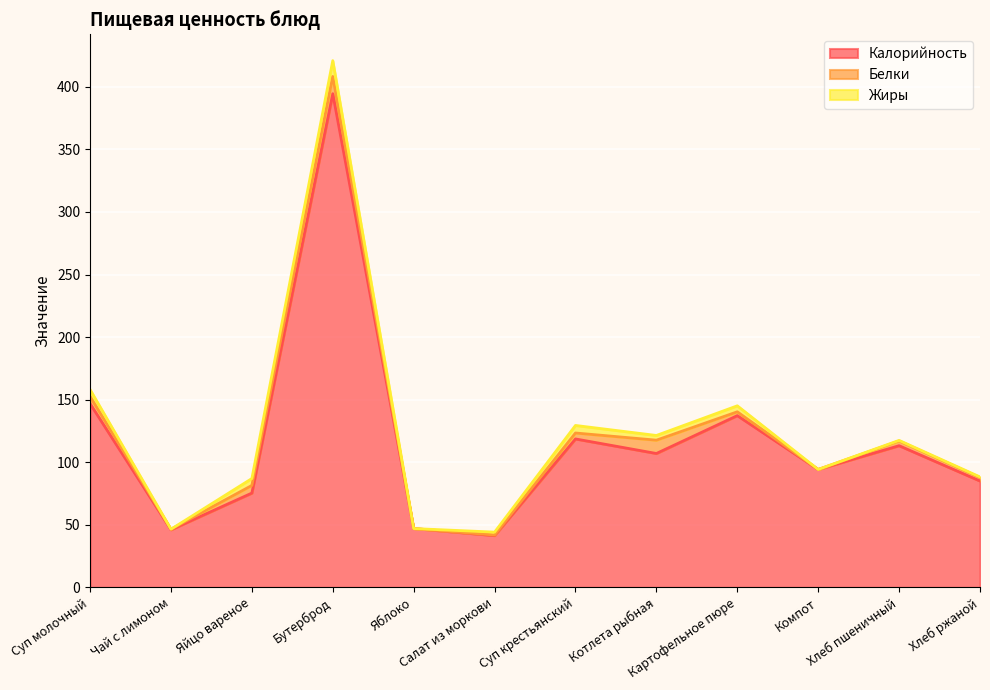

Is it true that Калорийность equals 94.2 at Компот?

True